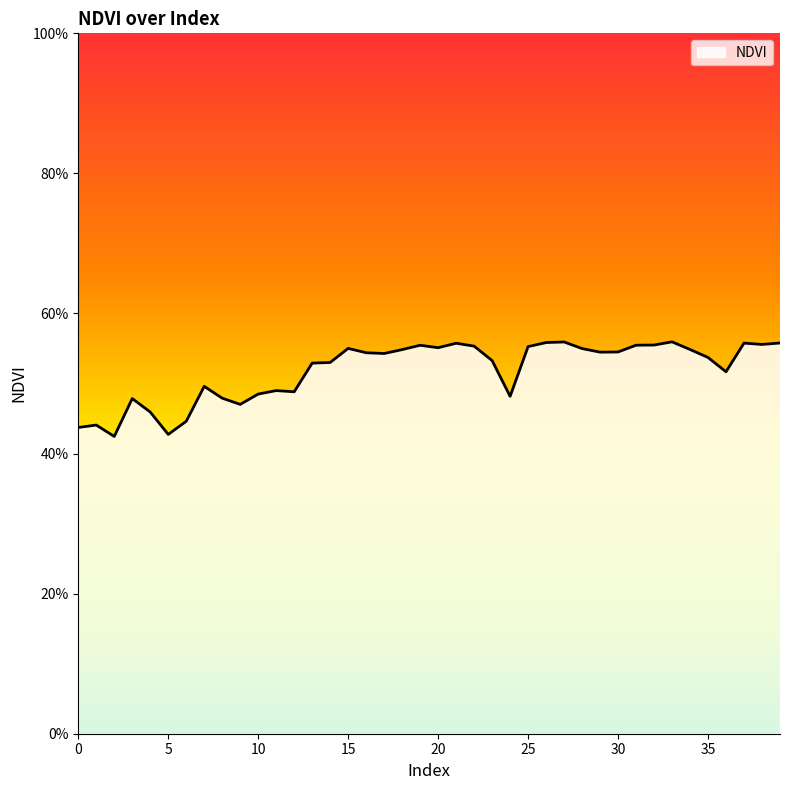

Reading right to left, extract all data points from this chart.

39=0.6	38=0.6	37=0.6	36=0.5	35=0.5	34=0.5	33=0.6	32=0.6	31=0.6	30=0.5	29=0.5	28=0.5	27=0.6	26=0.6	25=0.6	24=0.5	23=0.5	22=0.6	21=0.6	20=0.6	19=0.6	18=0.5	17=0.5	16=0.5	15=0.6	14=0.5	13=0.5	12=0.5	11=0.5	10=0.5	9=0.5	8=0.5	7=0.5	6=0.4	5=0.4	4=0.5	3=0.5	2=0.4	1=0.4	0=0.4